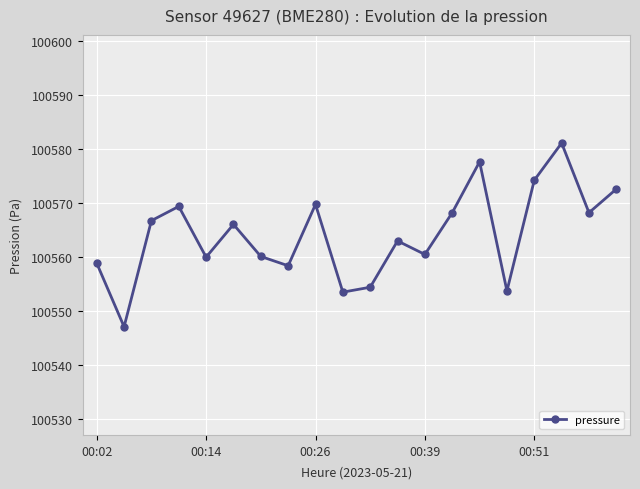

How many interior local peaks (higher than both neighbors) does the data have?

6